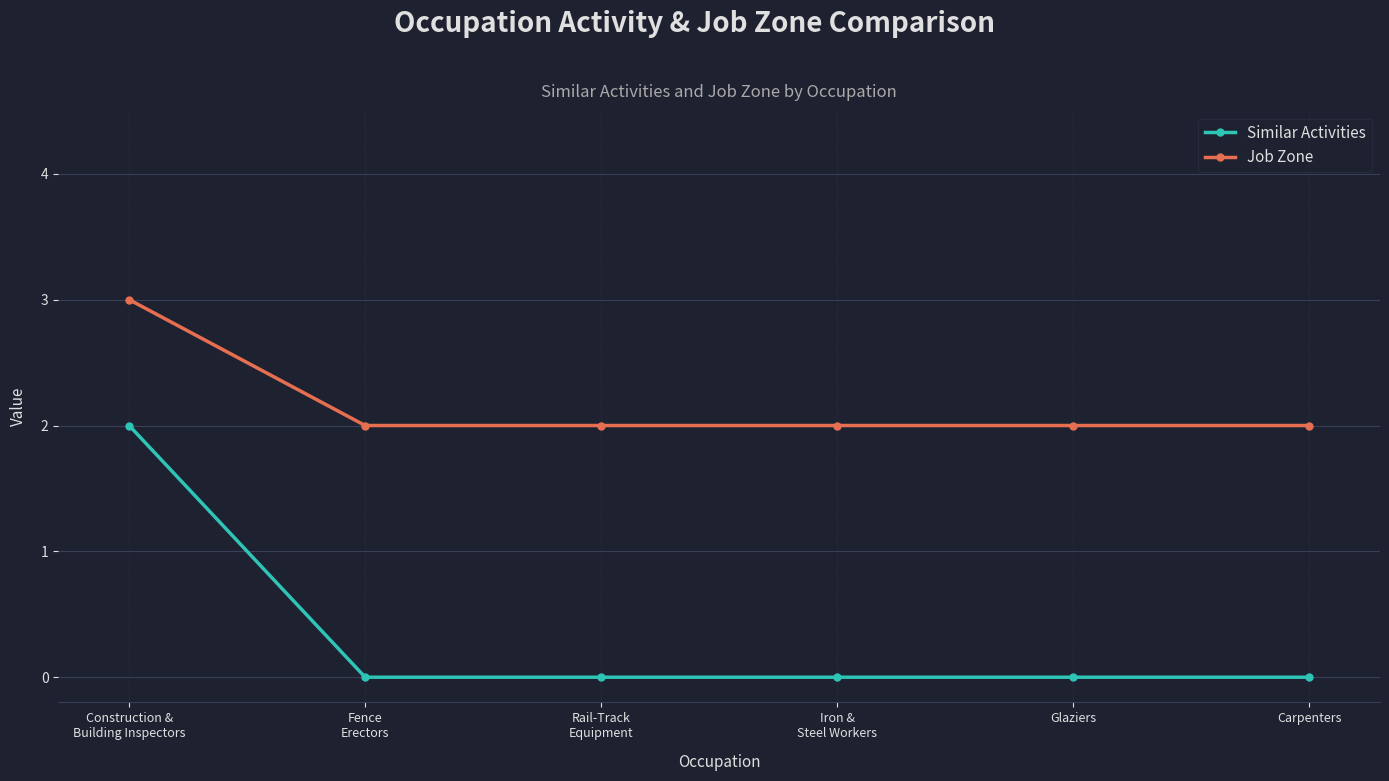

What is the sum of the Similar Activities values at Iron &
Steel Workers and Construction &
Building Inspectors?

2